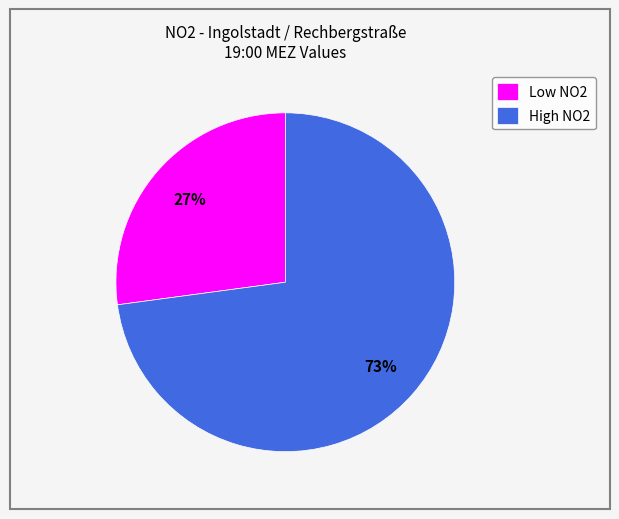

Is the sum of Low NO2 and High NO2 greater than half?

Yes